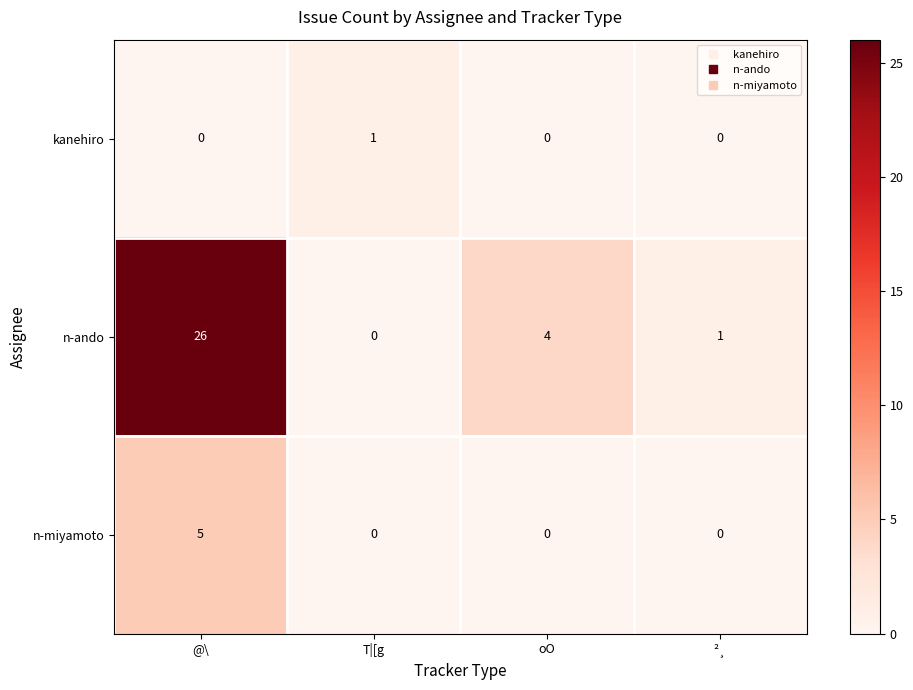

Read the n-ando value at oO.

4